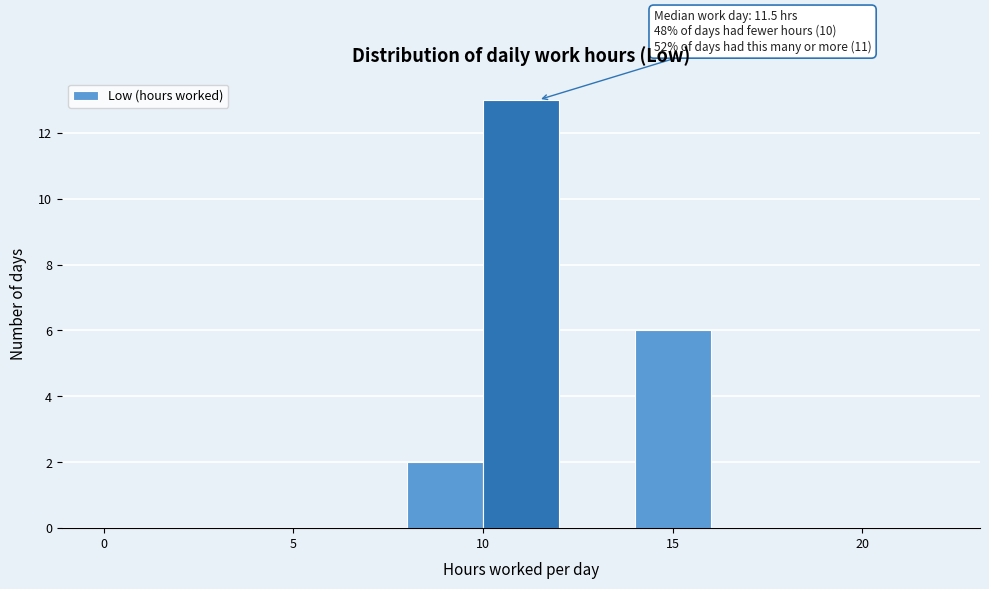

Which range on the x-axis has the tallest bar?

10 to 12